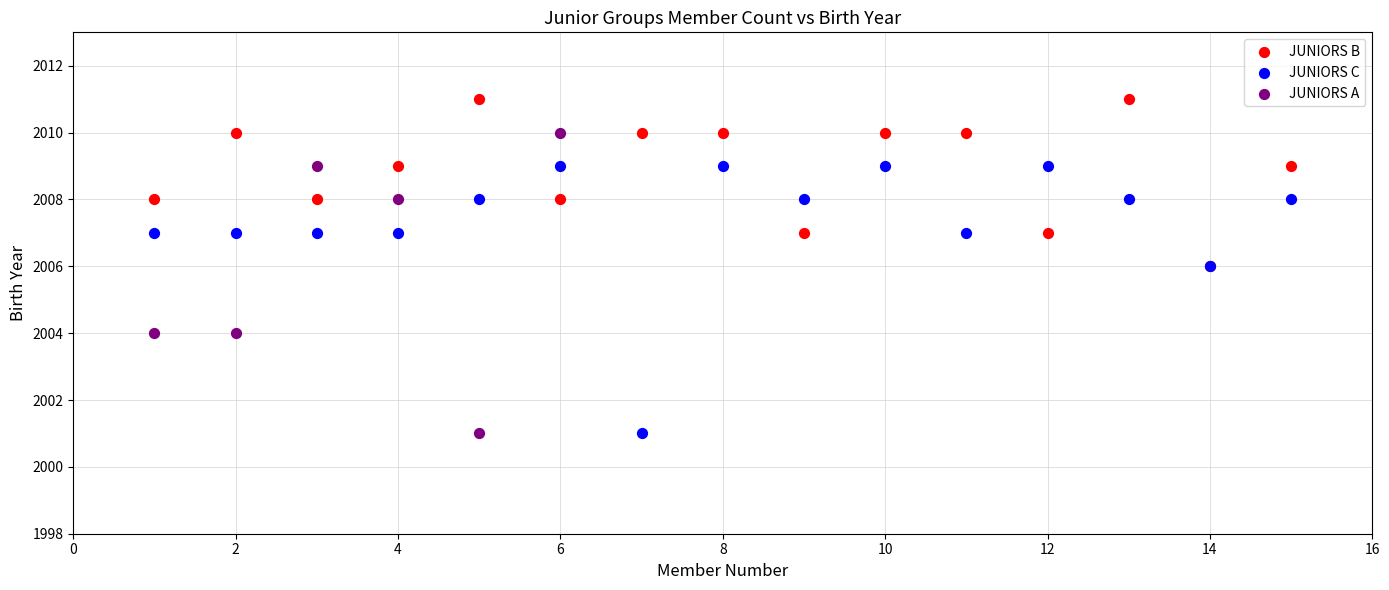

Which series reaches the maximum Y coordinate?

JUNIORS B